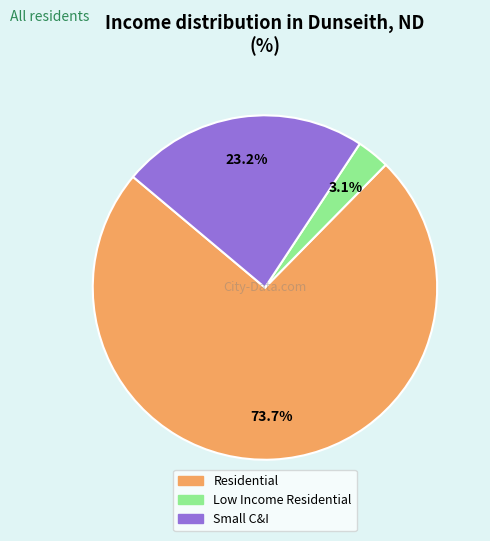

Is there any slice that represents more than half of the pie?

Yes